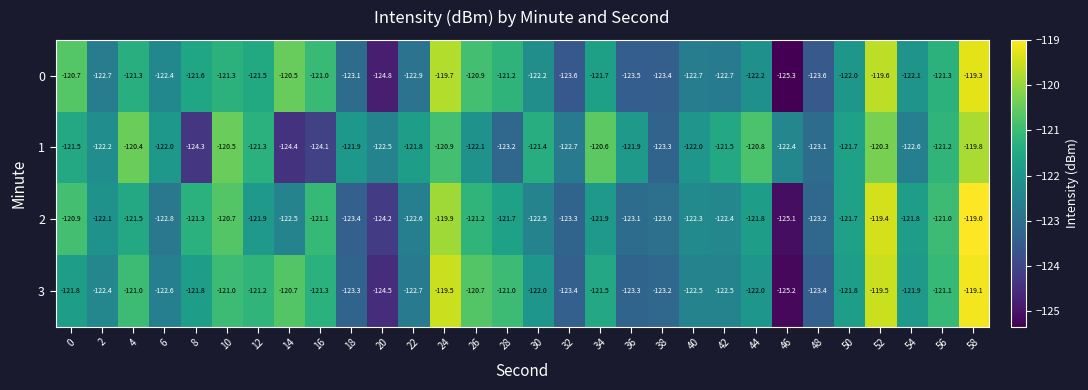

What is the average value of the 3 series?

-121.9